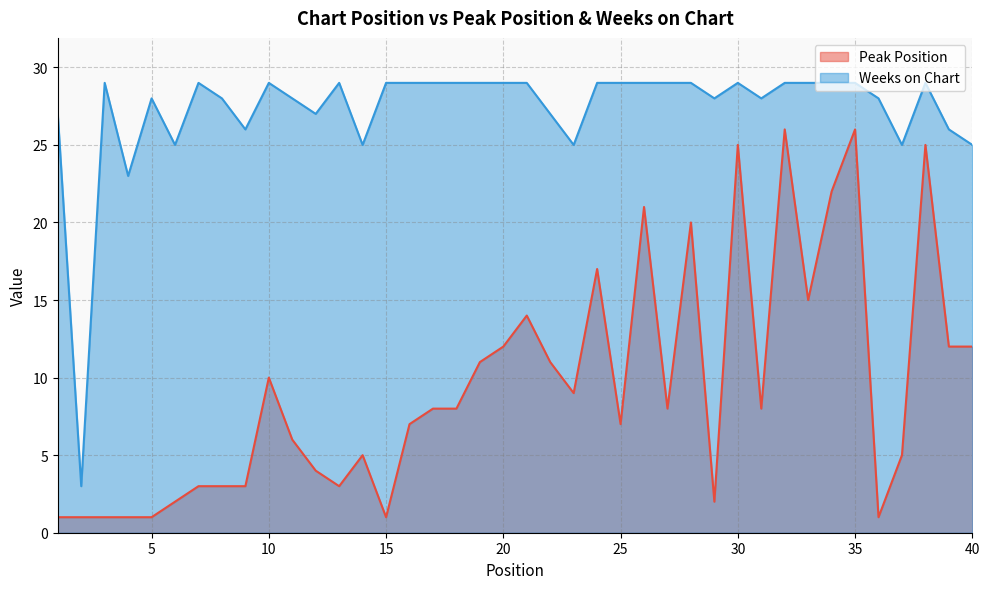

Reading left to right, extract all data points from this chart.

Peak Position: 1=1	2=1	3=1	4=1	5=1	6=2	7=3	8=3	9=3	10=10	11=6	12=4	13=3	14=5	15=1	16=7	17=8	18=8	19=11	20=12	21=14	22=11	23=9	24=17	25=7	26=21	27=8	28=20	29=2	30=25	31=8	32=26	33=15	34=22	35=26	36=1	37=5	38=25	39=12	40=12
Weeks on Chart: 1=27	2=3	3=29	4=23	5=28	6=25	7=29	8=28	9=26	10=29	11=28	12=27	13=29	14=25	15=29	16=29	17=29	18=29	19=29	20=29	21=29	22=27	23=25	24=29	25=29	26=29	27=29	28=29	29=28	30=29	31=28	32=29	33=29	34=29	35=29	36=28	37=25	38=29	39=26	40=25